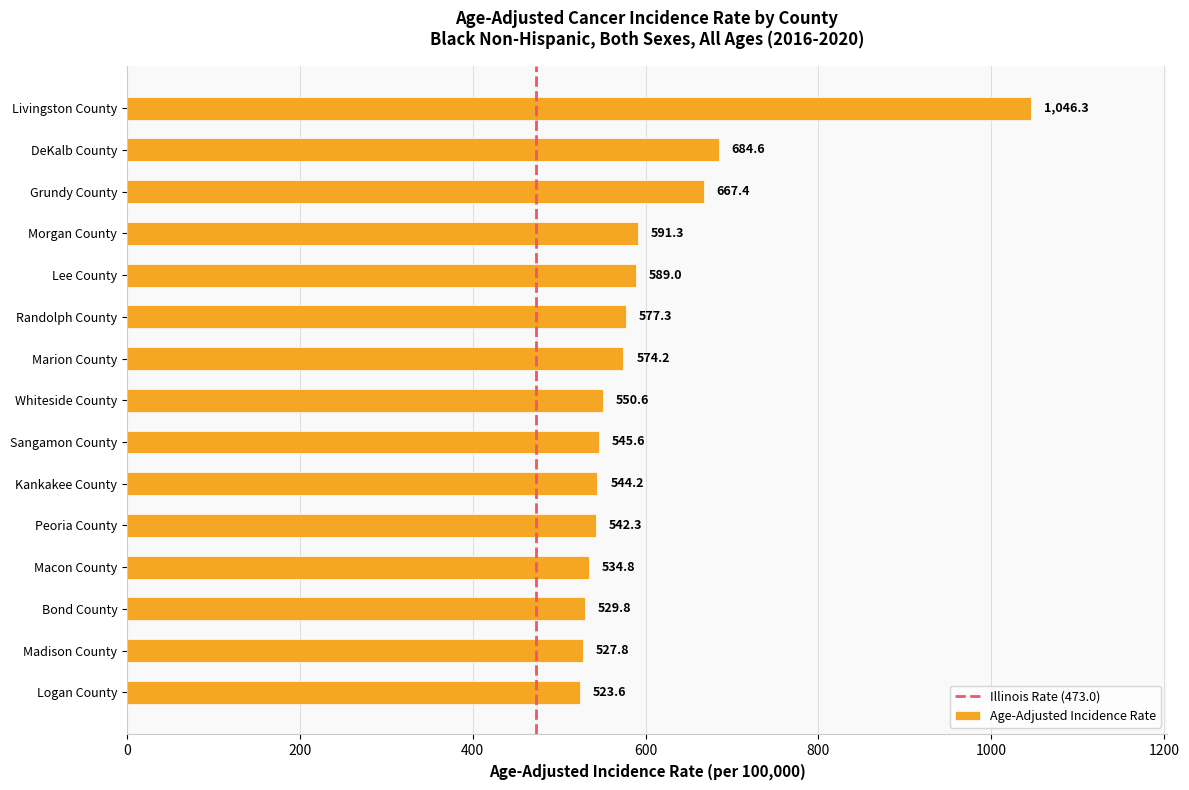

The value at Lee County is 589.0. True or false?

True